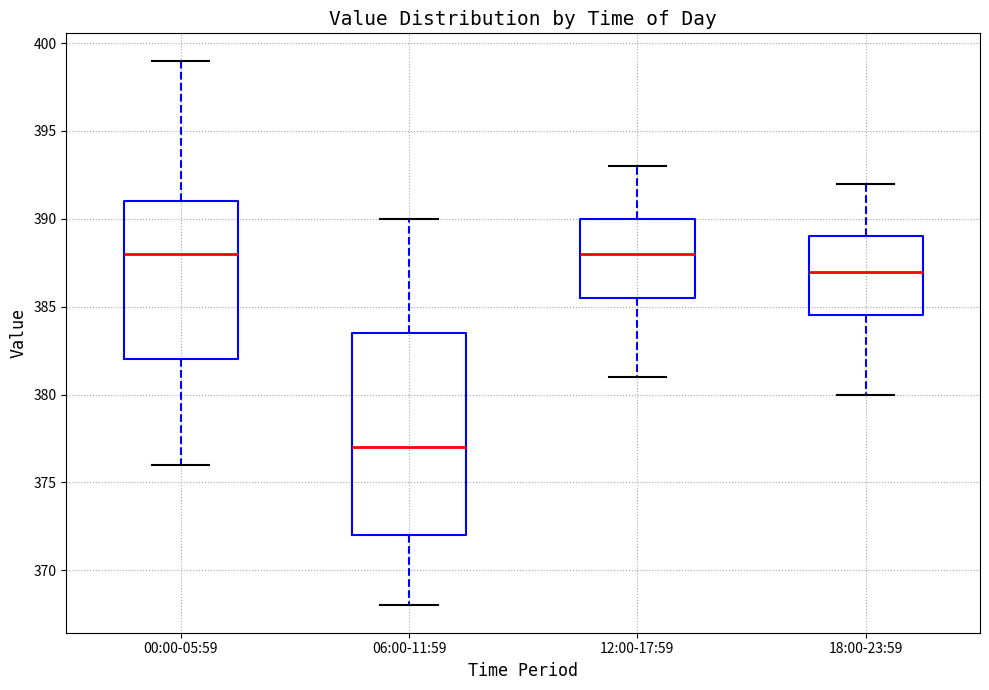

Which box is the tallest, from its lower edge to its upper edge?

06:00-11:59